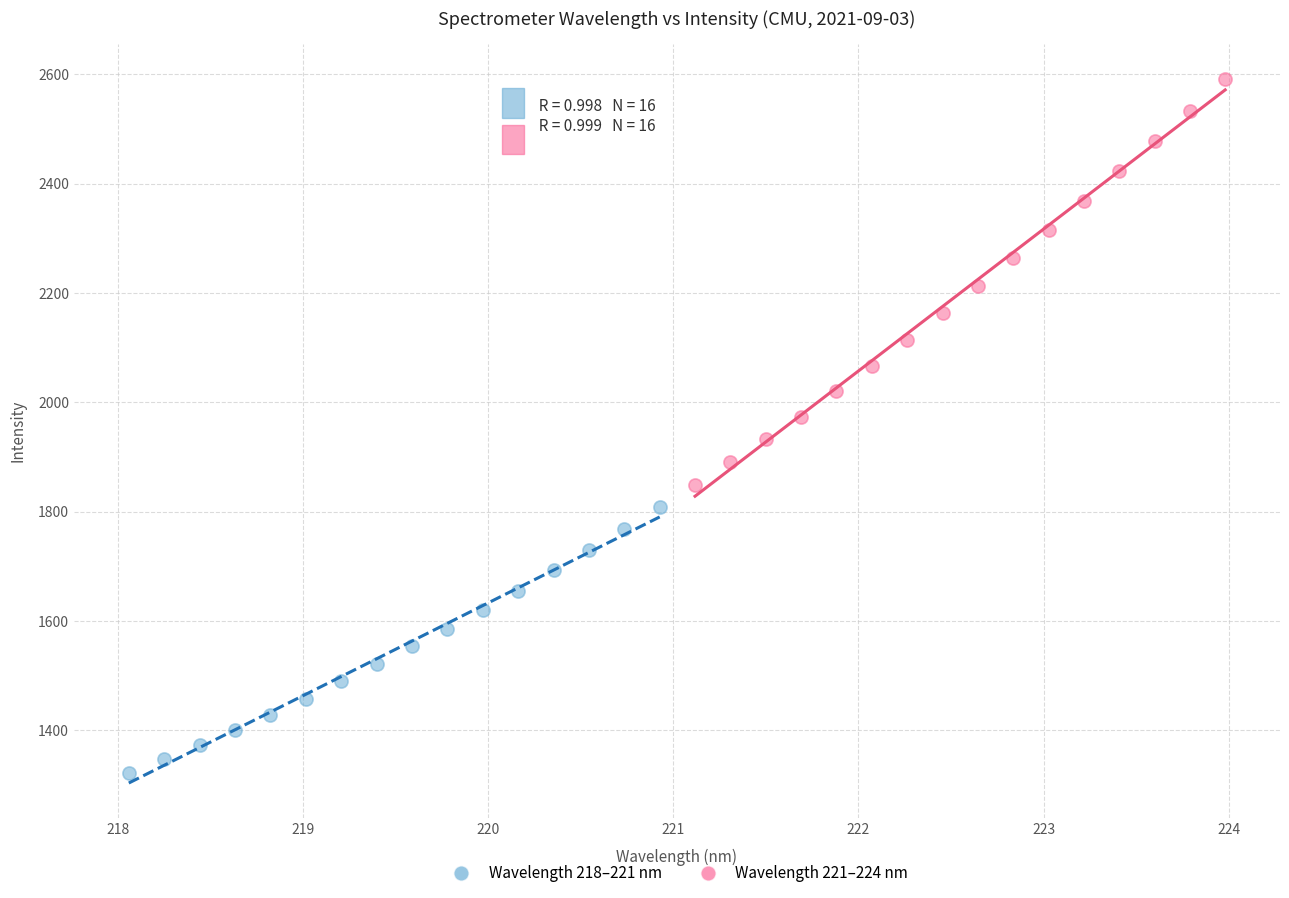

Which series contains the lowest Y value?

Wavelength 218–221 nm